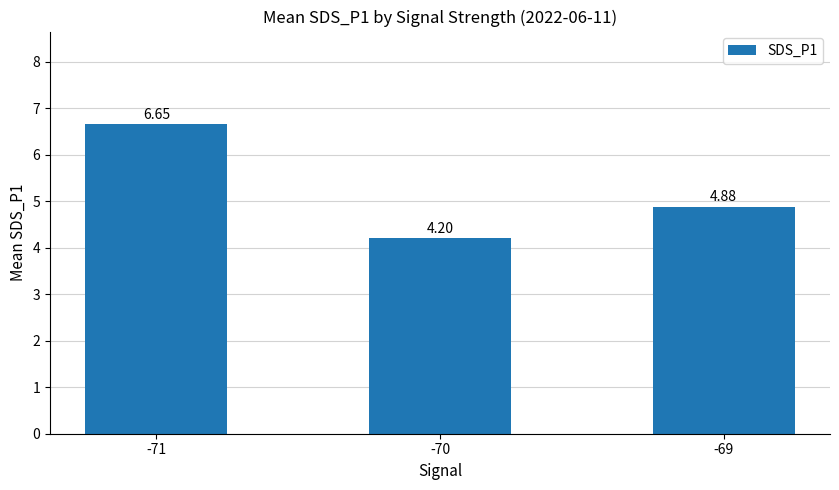

Approximately how many times larger is the value at -71 compared to -70?

1.6